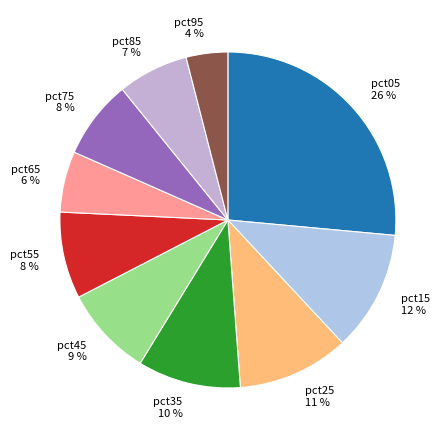

How many segments does this pie chart have?

10